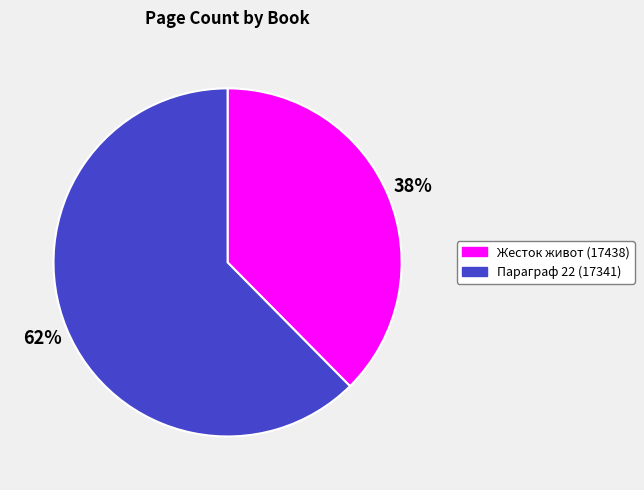

Which has a higher value, Жесток живот (17438) or Параграф 22 (17341)?

Параграф 22 (17341)